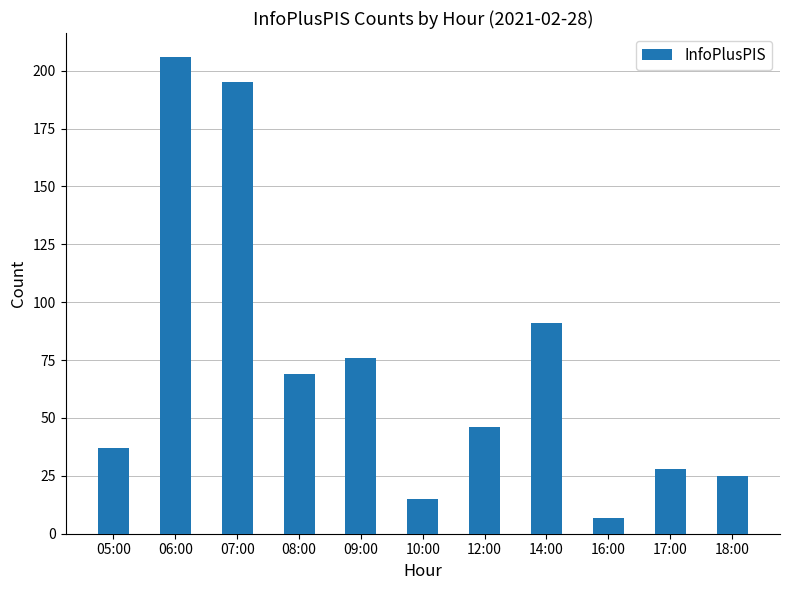

What is the greatest value displayed?

206